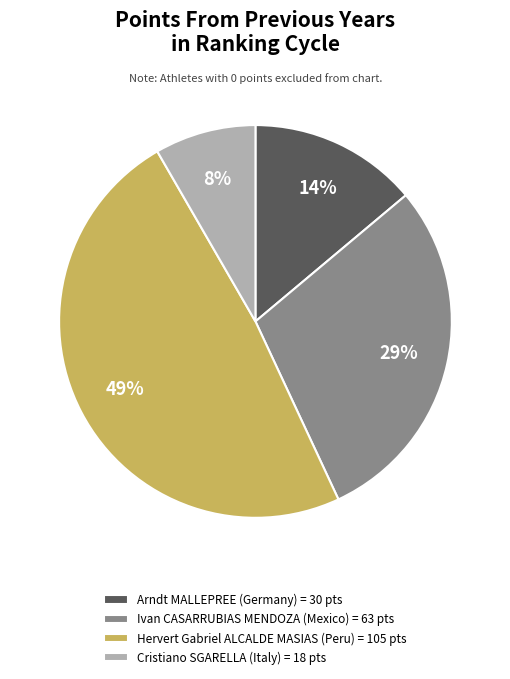

Combined, do Arndt MALLEPREE (Germany) = 30 pts and Hervert Gabriel ALCALDE MASIAS (Peru) = 105 pts account for over 50%?

Yes